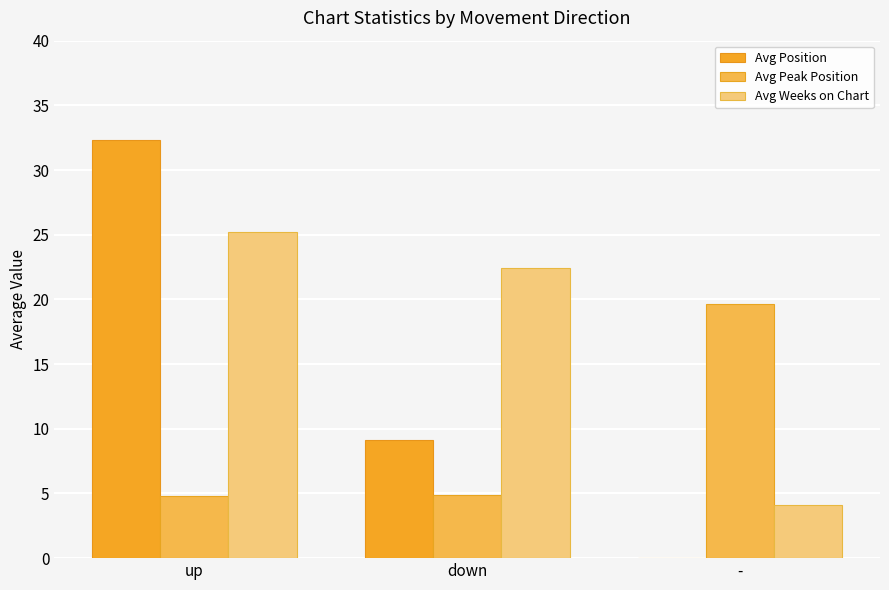

The value of Avg Peak Position at up is 1.4. True or false?

False